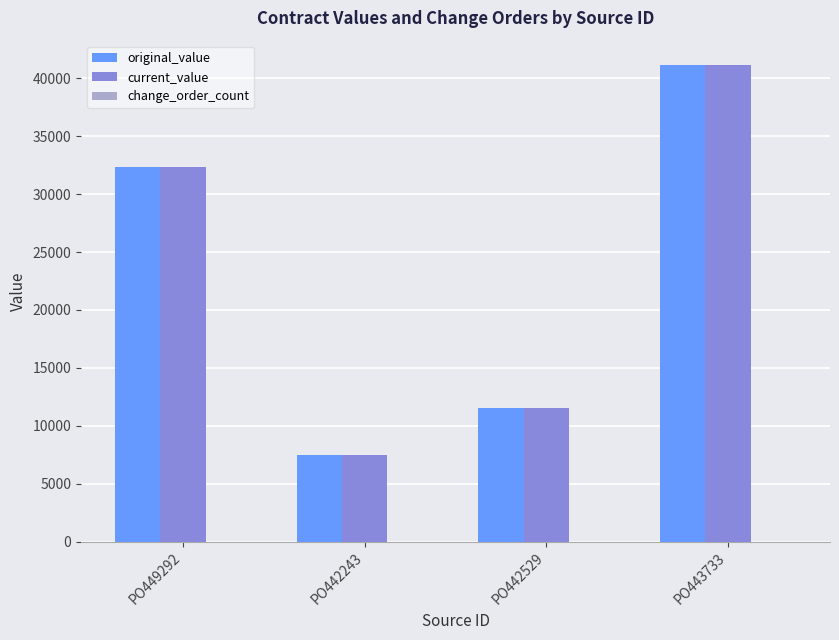

Is it true that original_value equals 41188.2 at PO443733?

True